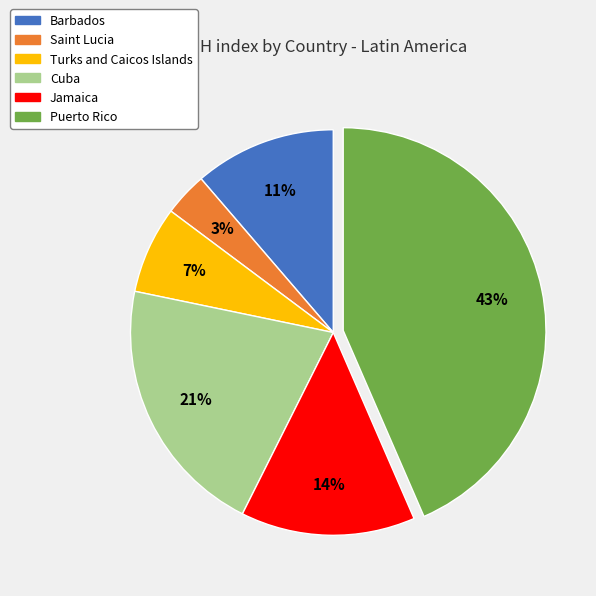

To the nearest percent, what percentage of the pie is Turks and Caicos Islands?

7%